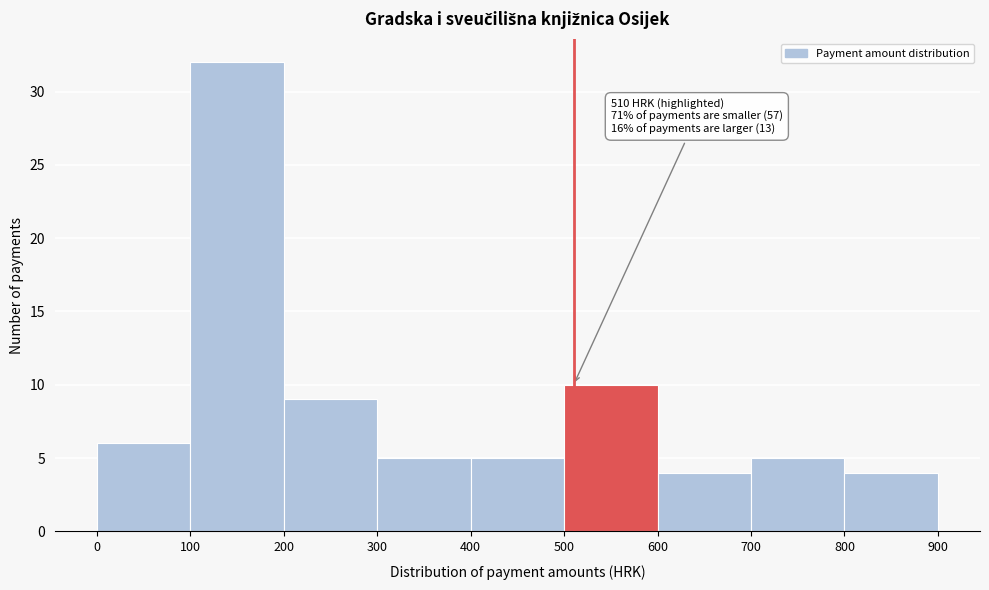

Which range on the x-axis has the tallest bar?

100 to 200